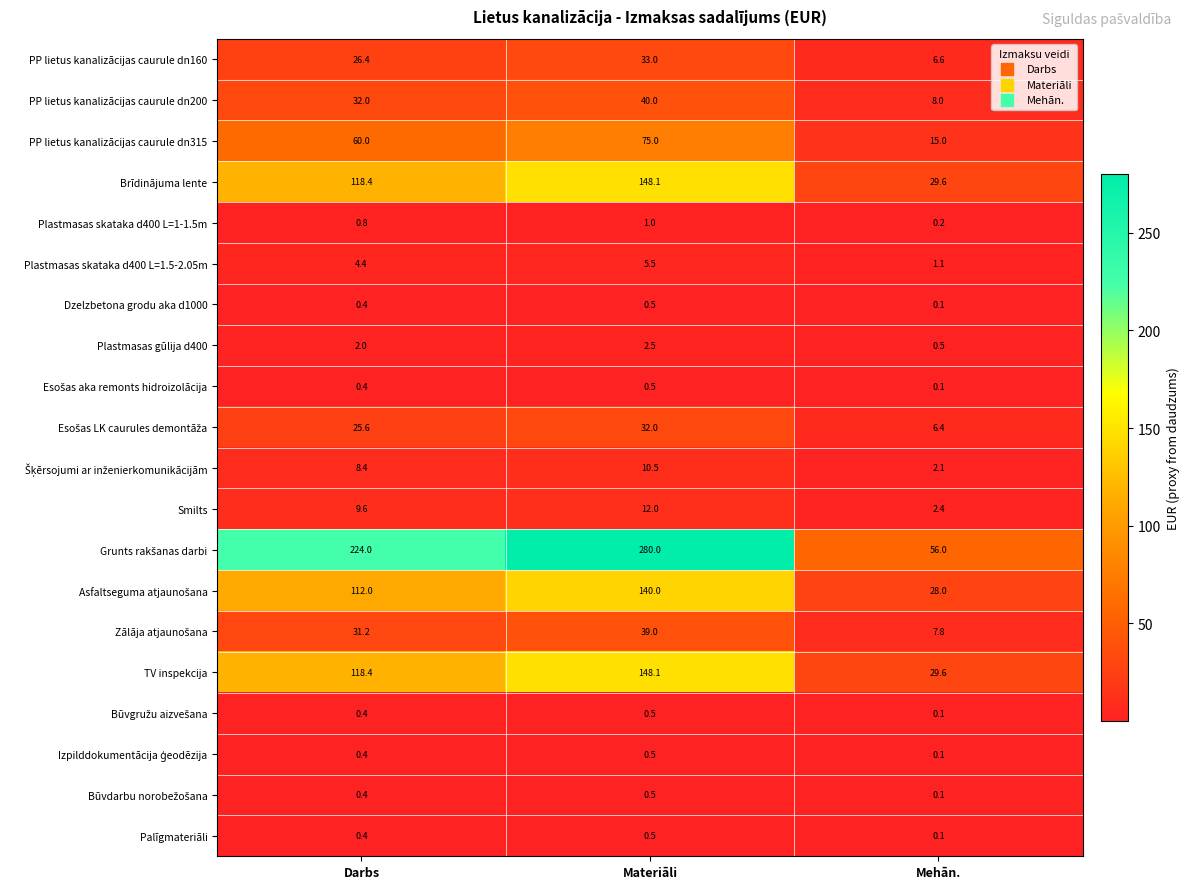

The value of Smilts at Darbs is 13.1. True or false?

False